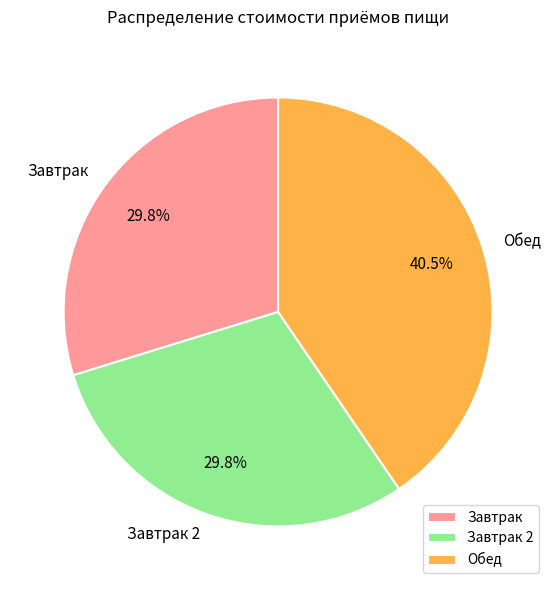

To the nearest percent, what is the difference between the Обед and Завтрак 2 slice percentages?

11%